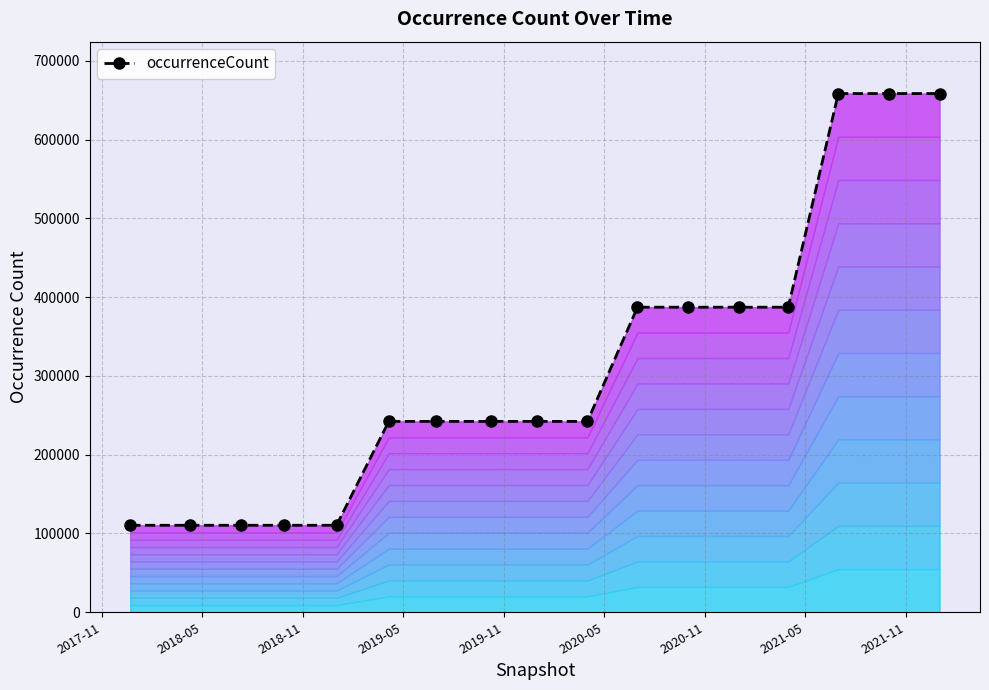

Count the number of data series in this chart.

1